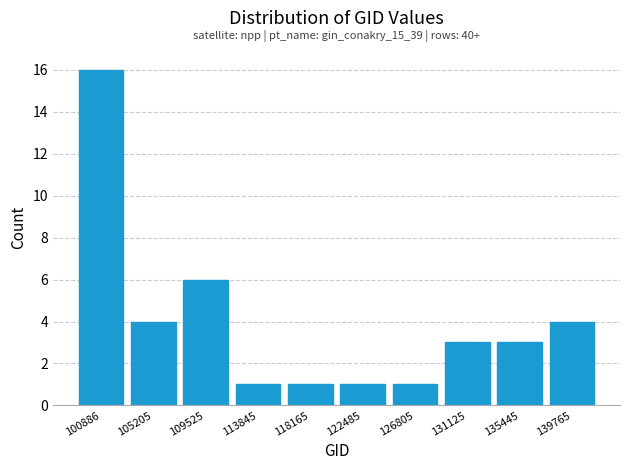

Reading left to right, extract all data points from this chart.

100886=16	105205=4	109525=6	113845=1	118165=1	122485=1	126805=1	131125=3	135445=3	139765=4